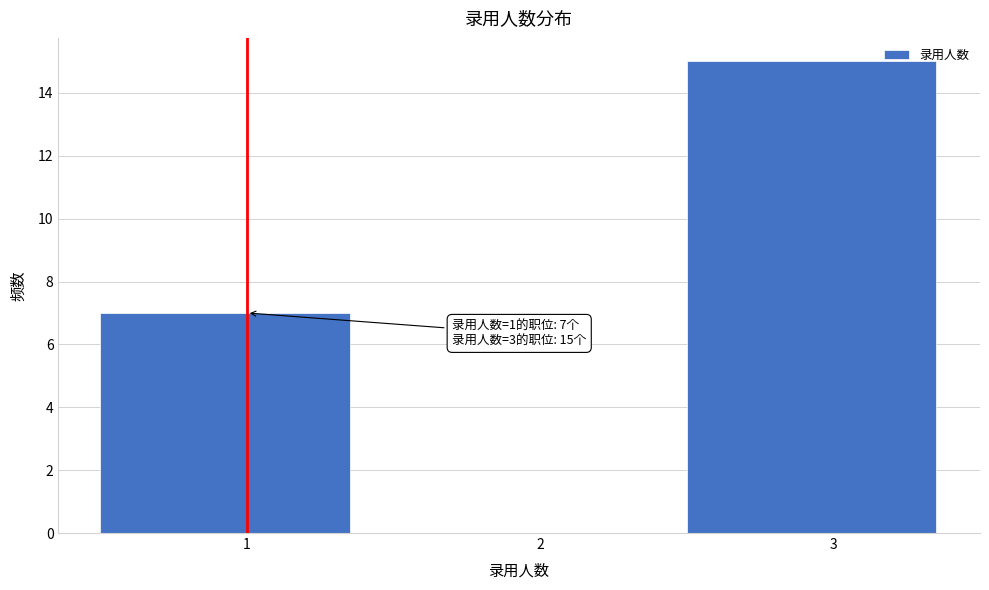

Reading left to right, list all the values displayed in this chart.

1=7	2=0	3=15